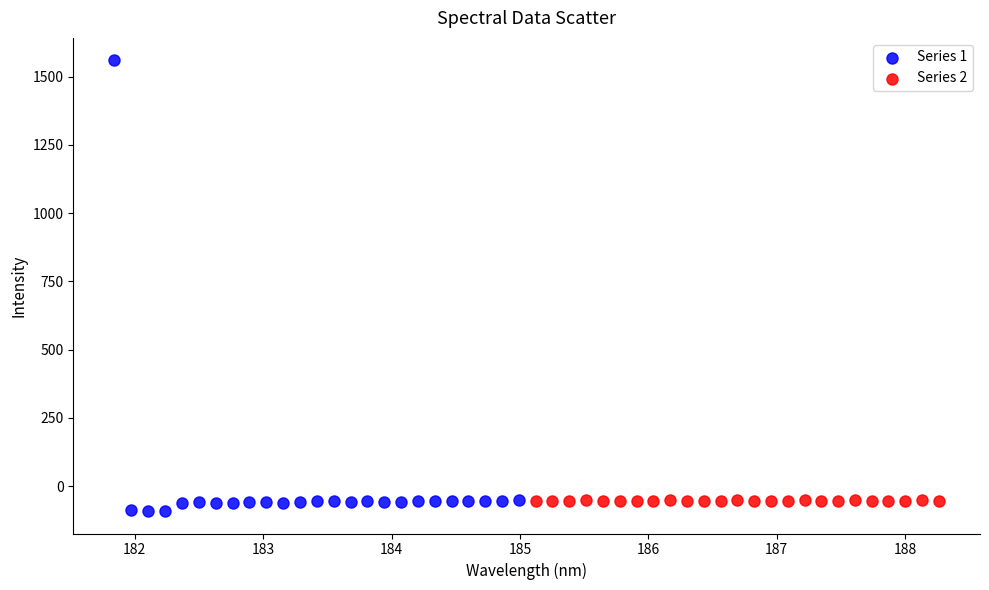

Which series reaches the maximum Y coordinate?

Series 1